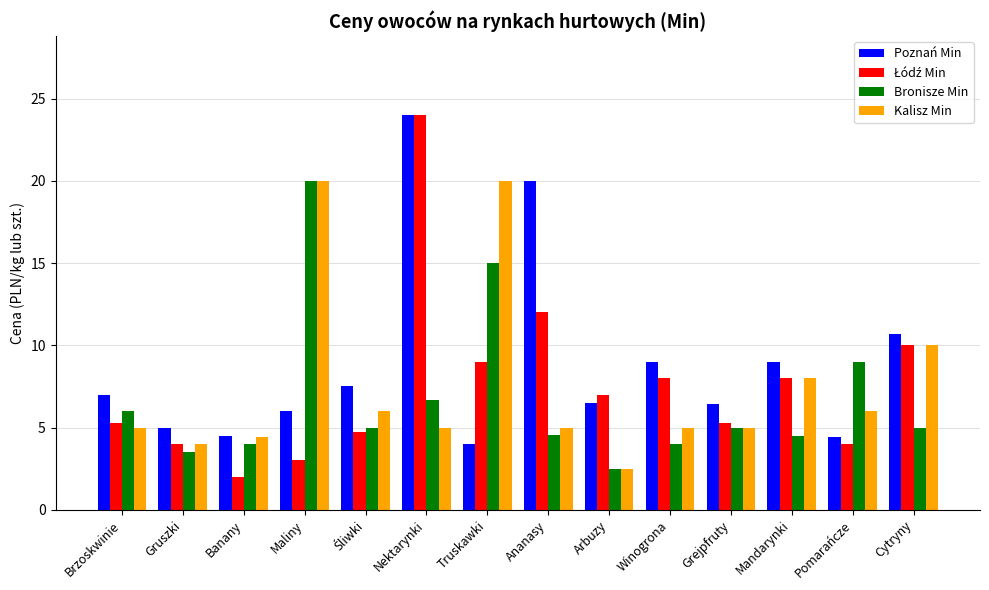

Between Maliny and Ananasy, which series saw the biggest shift?

Bronisze Min